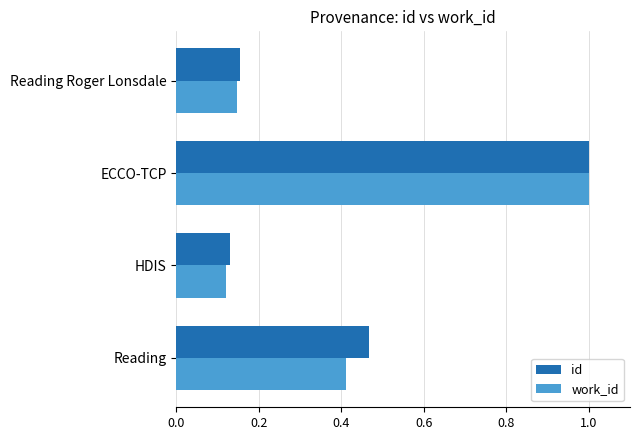

At how many categories does at least one series exceed 0?

4